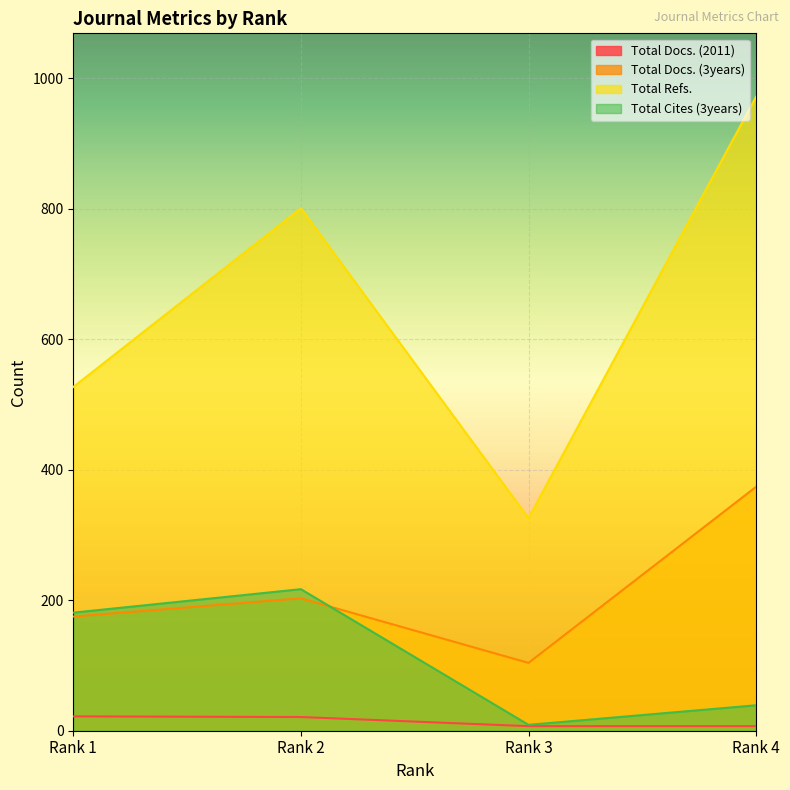

What is the value of the Total Docs. (3years) point at the 1st from the left?

175